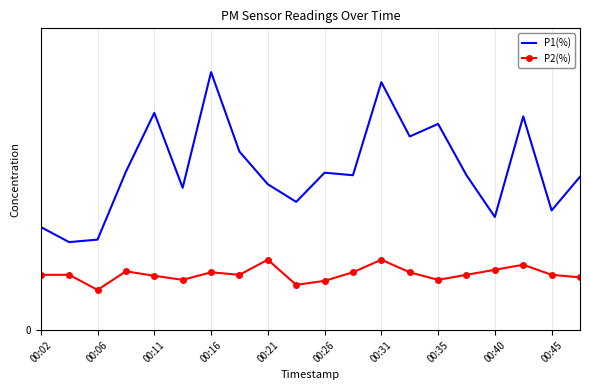

What are all the series names shown in the legend?

P1(%), P2(%)